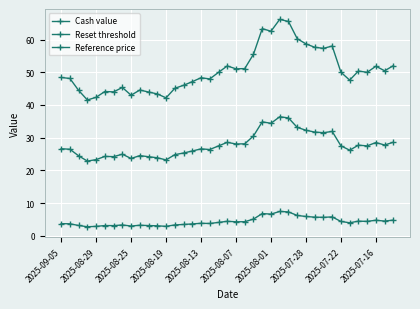

What is the average value of the Reset threshold series?

27.8